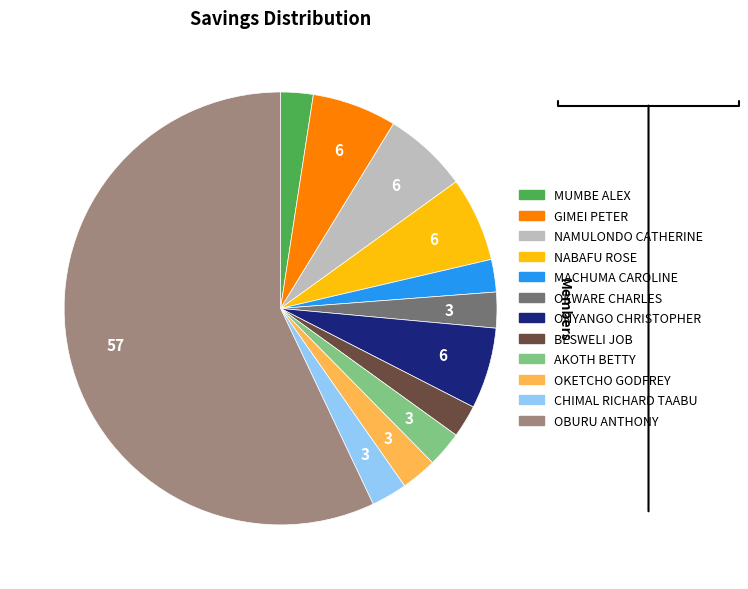

Combined, do ONYANGO CHRISTOPHER and GIMEI PETER account for over 50%?

No